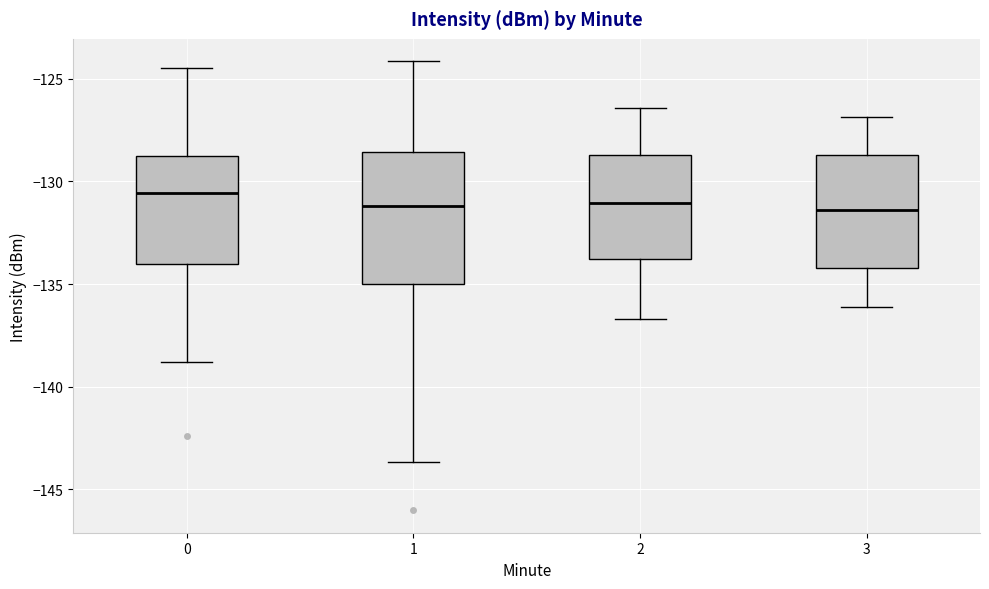

Reading left to right, read every box against the y-axis: the position of its median line, the range the box covers, and the ends of its whiskers. The values are not printed on the chart, so give them approximately, as read against the axis.

0: median -130.5, box -134.0 to -129.0, whiskers -139.0 to -124.5
1: median -131.0, box -135.0 to -128.5, whiskers -143.5 to -124.0
2: median -131.0, box -134.0 to -128.5, whiskers -136.5 to -126.5
3: median -131.5, box -134.0 to -128.5, whiskers -136.0 to -127.0